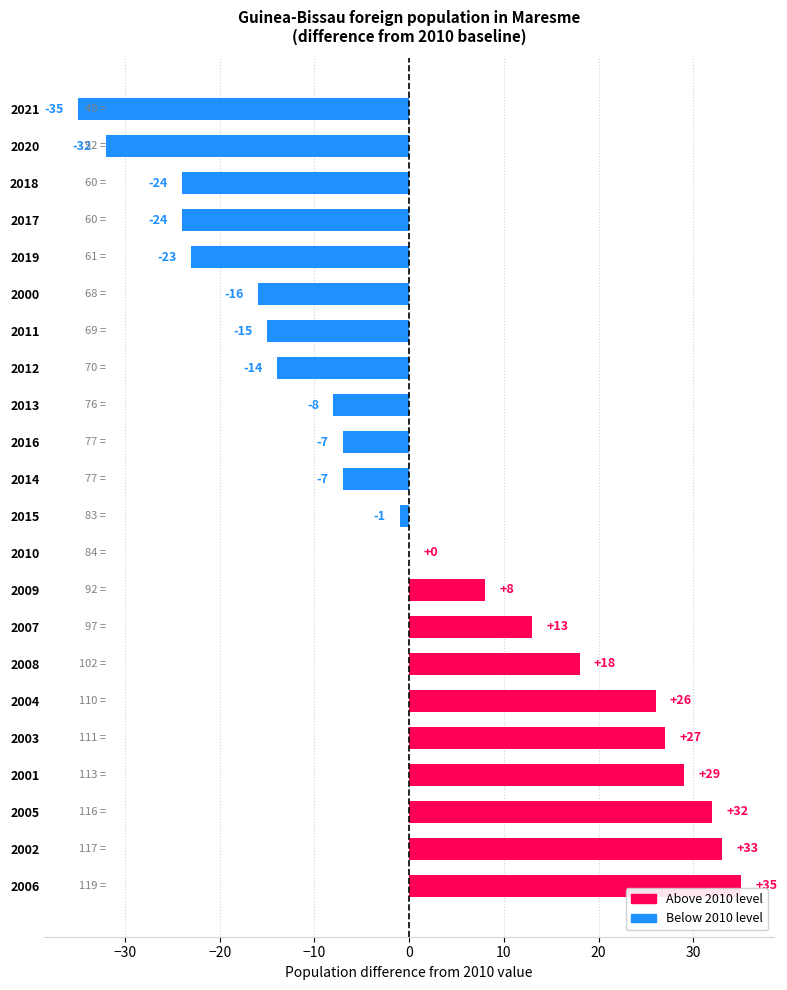

Reading bottom to top, list all the values displayed in this chart.

2006=35	2002=33	2005=32	2001=29	2003=27	2004=26	2008=18	2007=13	2009=8	2010=0	2015=-1	2014=-7	2016=-7	2013=-8	2012=-14	2011=-15	2000=-16	2019=-23	2017=-24	2018=-24	2020=-32	2021=-35